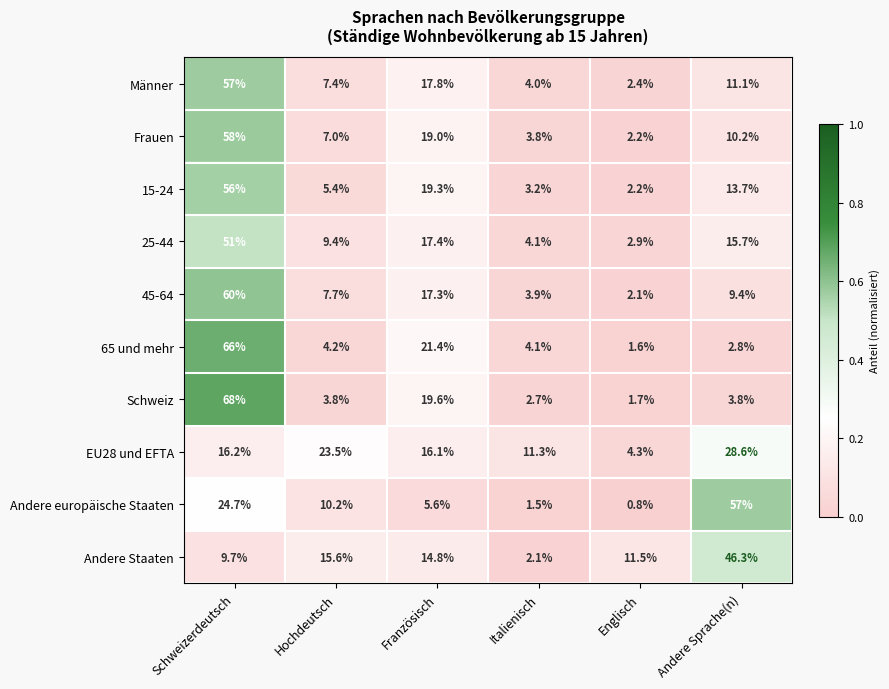

Is the value of 45-64 at Hochdeutsch greater than the value of 65 und mehr at Französisch?

No